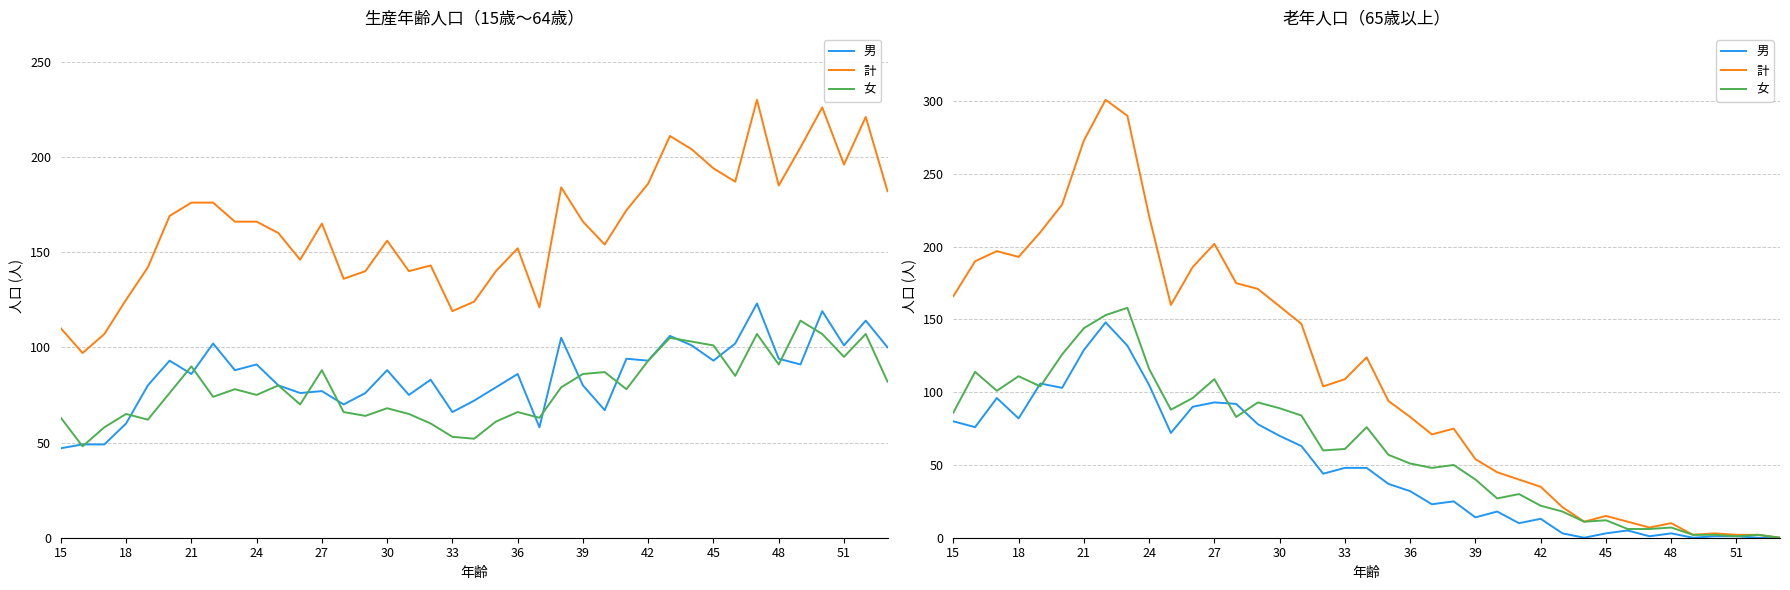

Between 51 and 24, which is larger?

24